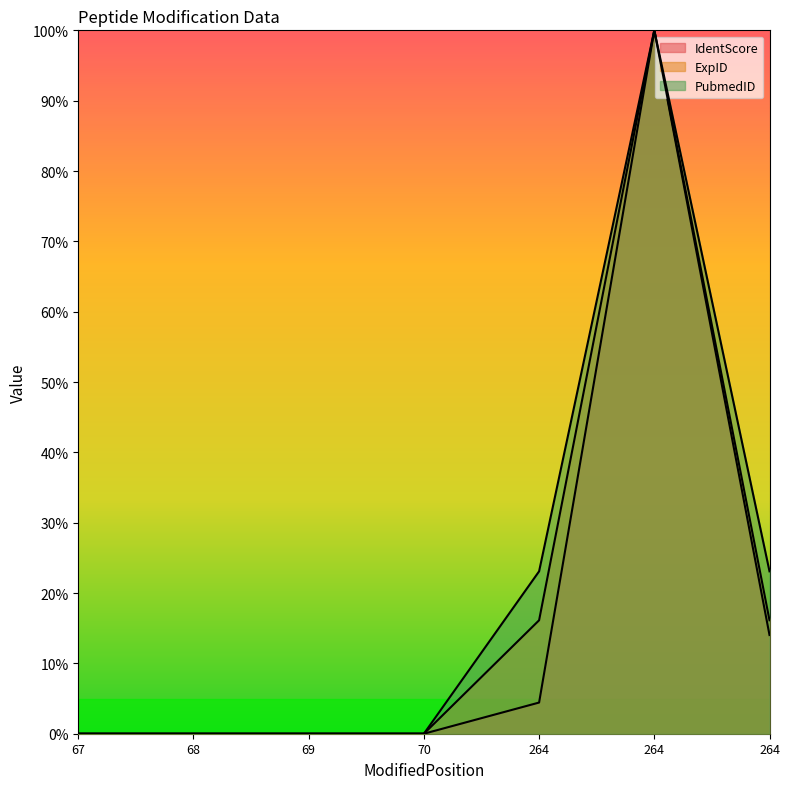

At how many categories does at least one series exceed 25?

1